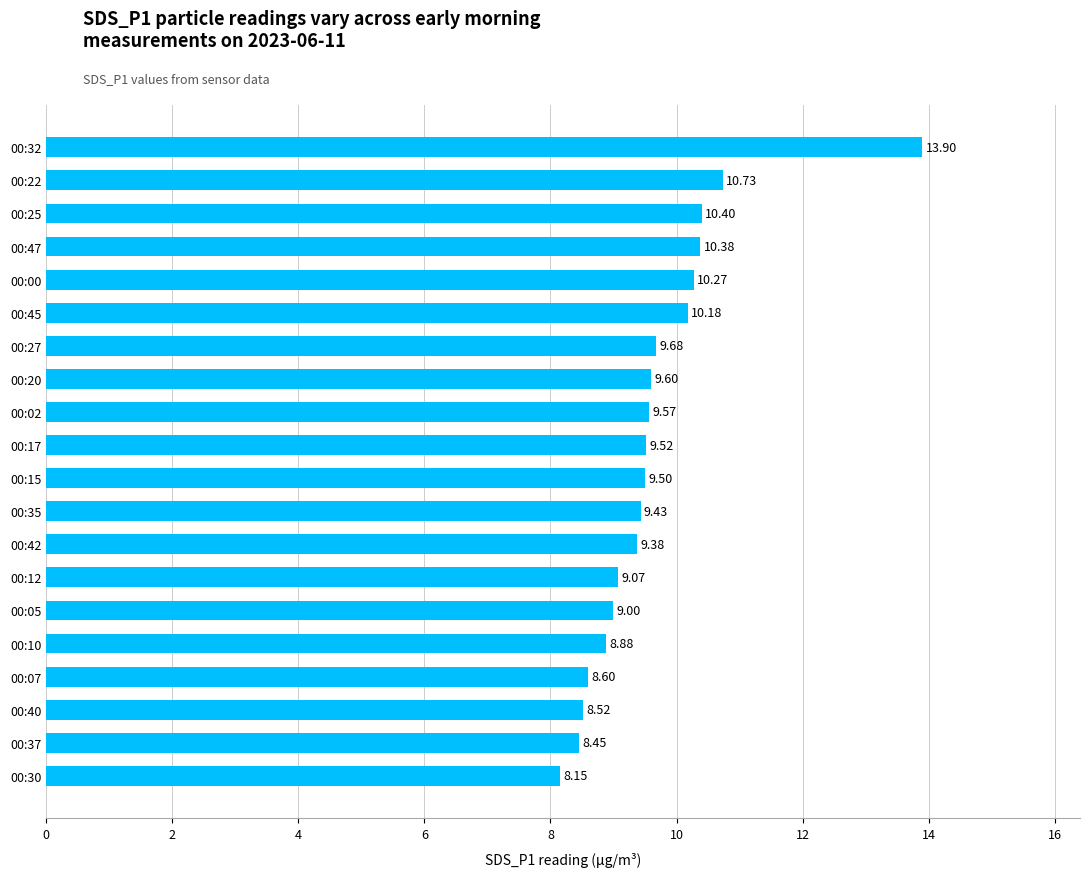

At which category does the chart reach its minimum across all series?

00:30